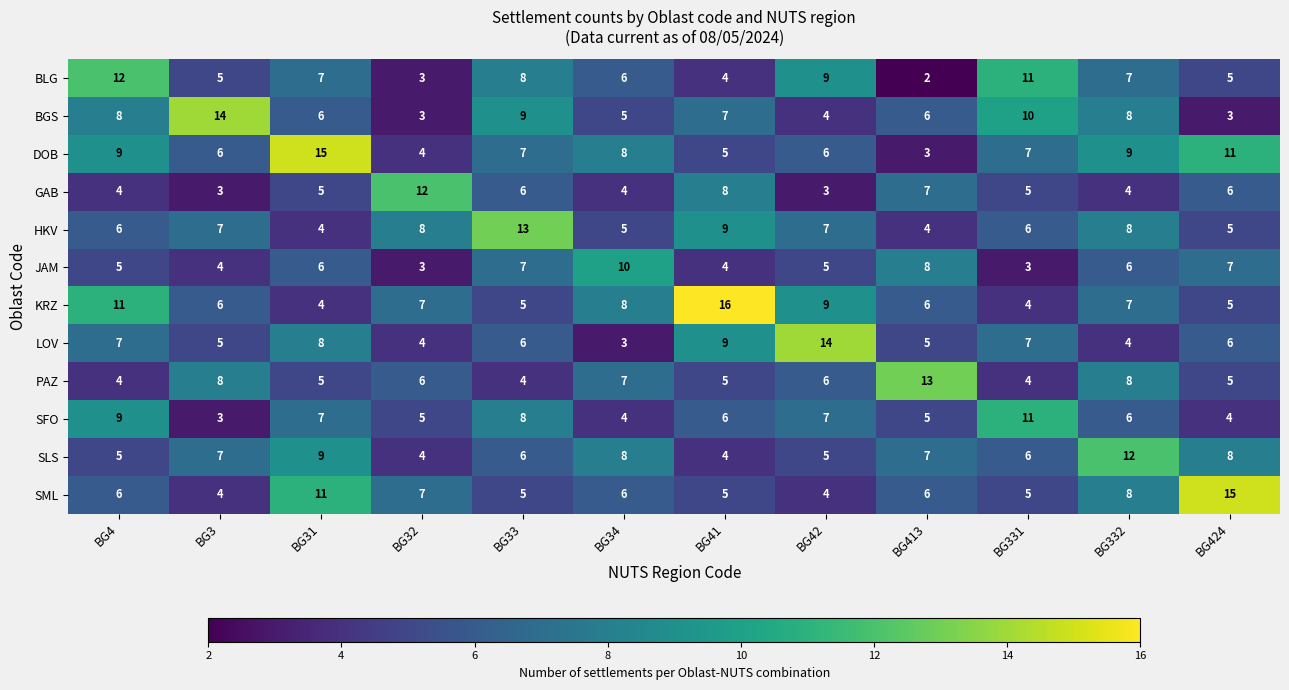

Which label corresponds to the largest value in the chart?

BG41